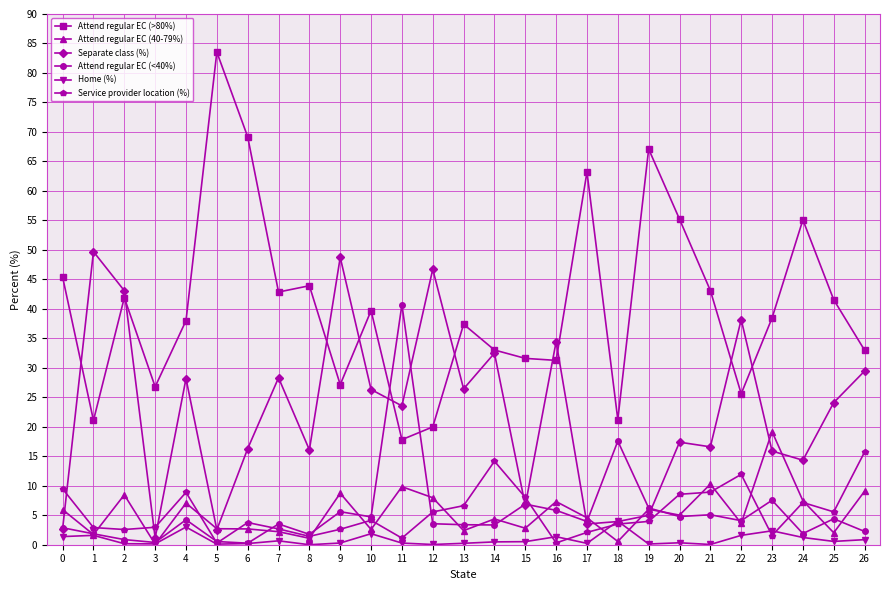

Which series has the largest range (max minus min)?

Attend regular EC (>80%)